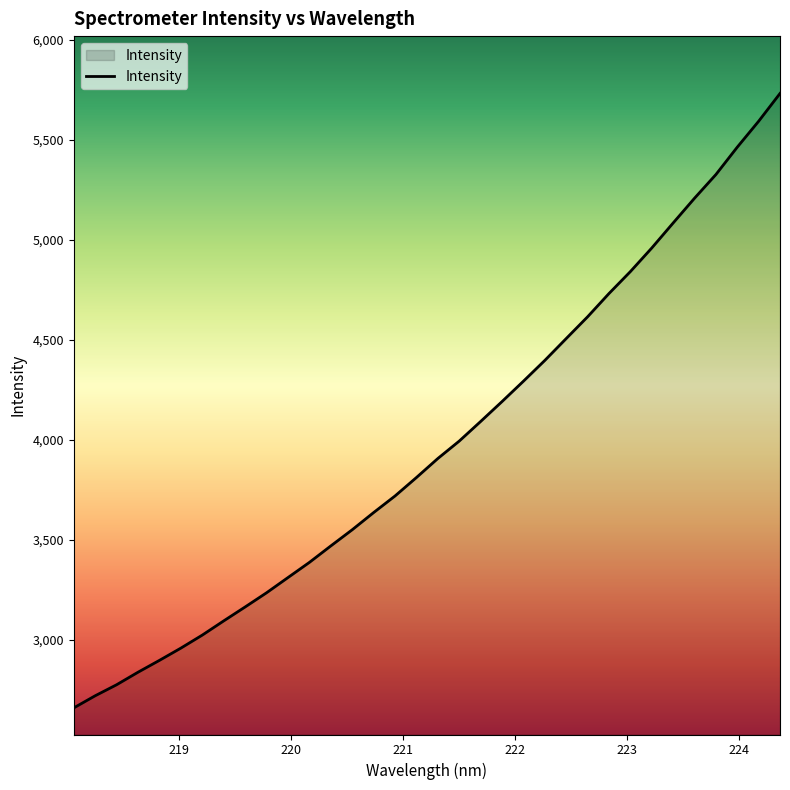

What is the greatest value displayed?

5731.3